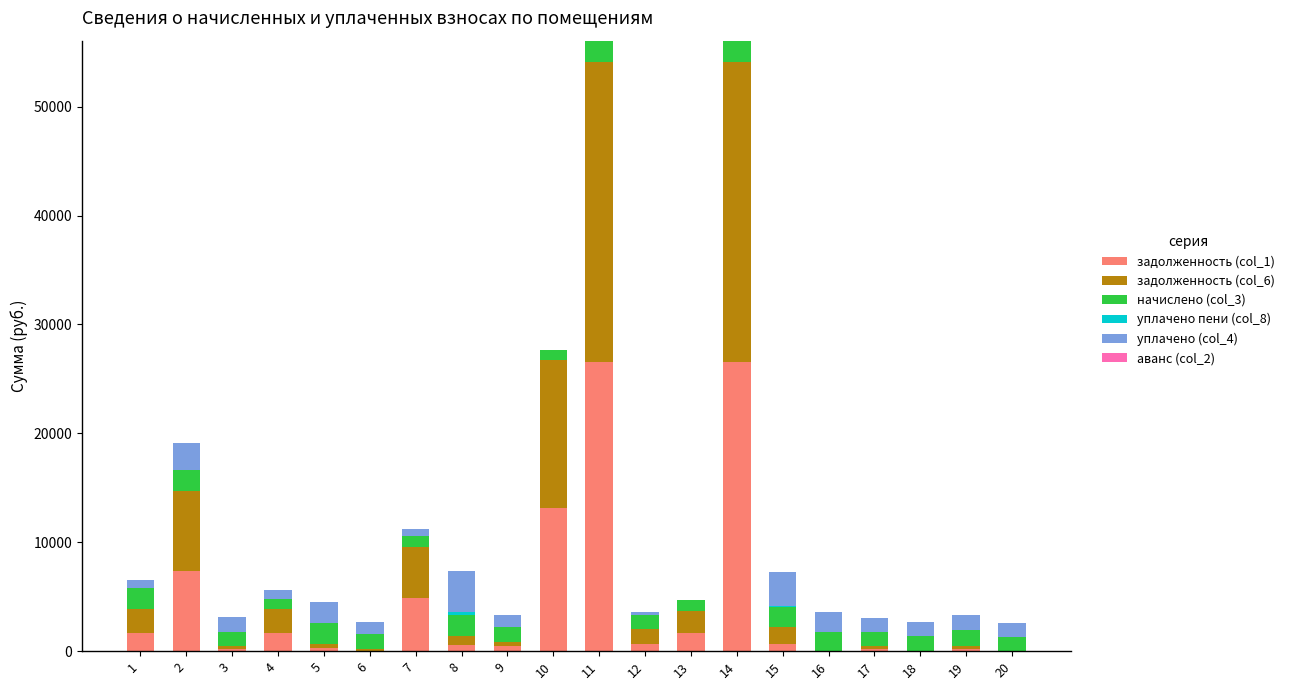

At which category is the sum across all series the highest?

11